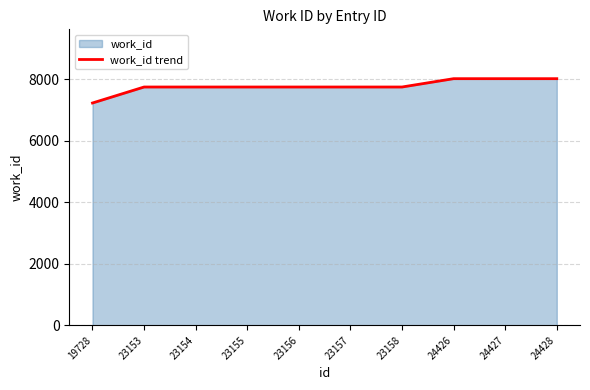

The value at 24428 is 2121. True or false?

False